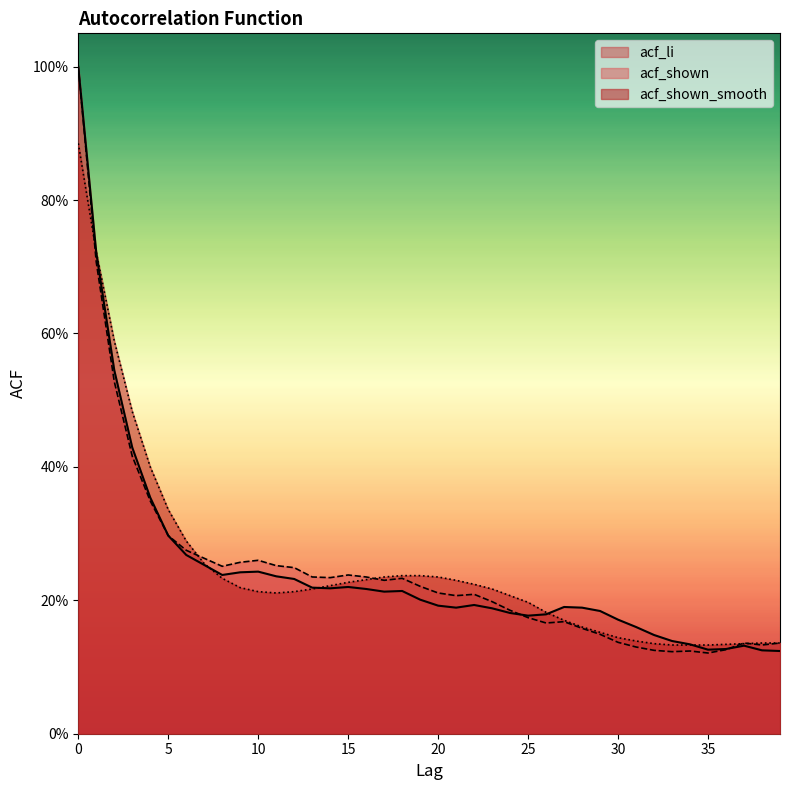

At which category does the chart reach its minimum across all series?

35